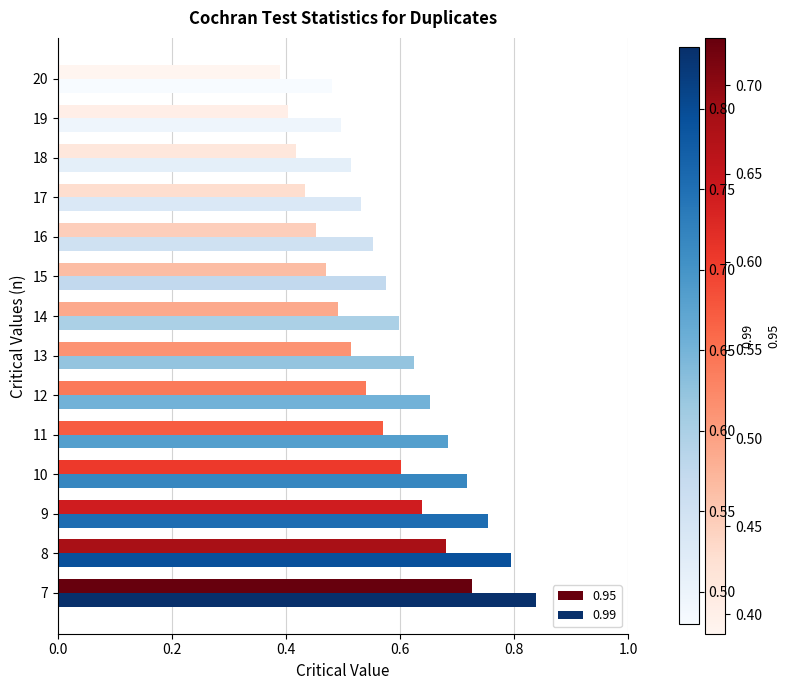

What is the difference between the second highest and minimum values in the 0.99 series?

0.3